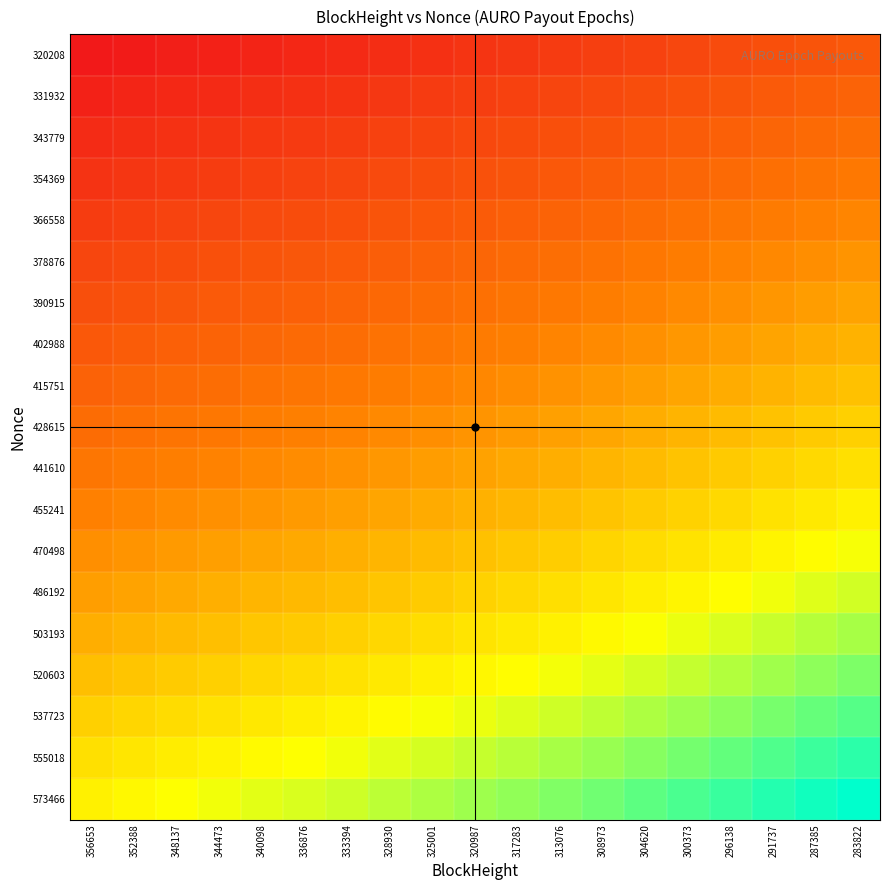

Which has a higher value, 320987 or 317283?

317283